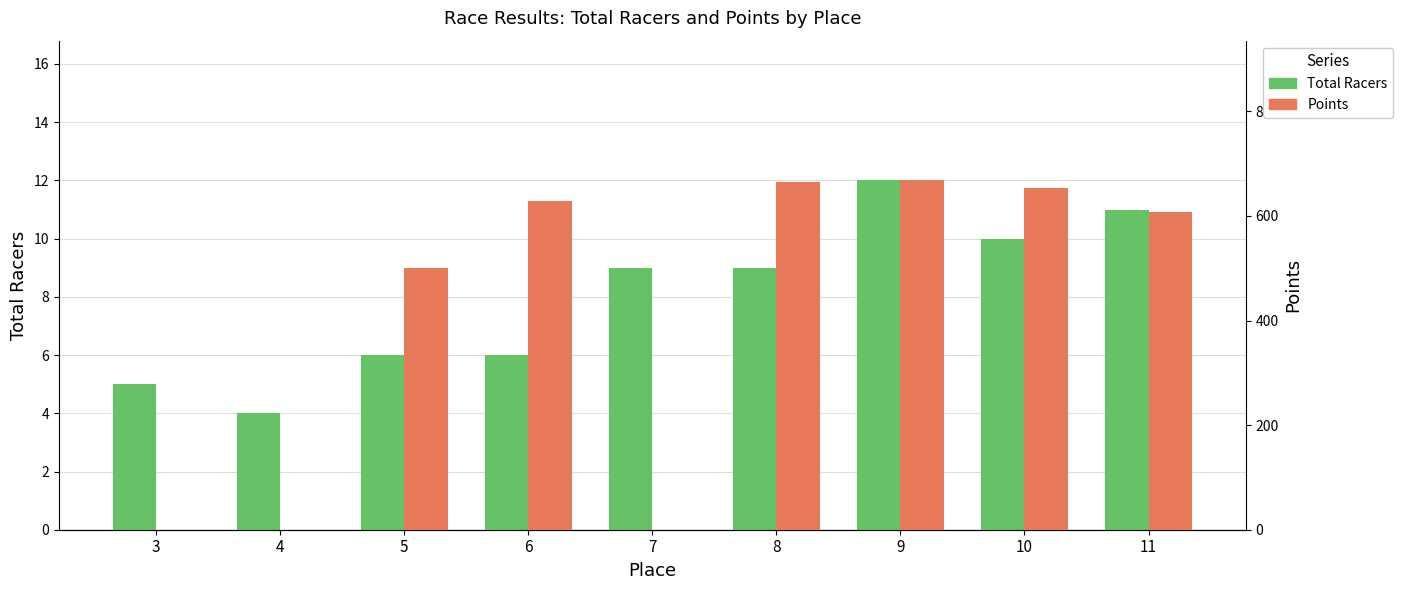

Reading left to right, transcribe all the data shown in this chart.

Total Racers: 3=5.0	4=4.0	5=6.0	6=6.0	7=9.0	8=9.0	9=12.0	10=10.0	11=11.0
Points: 3=0.0	4=0.0	5=500.0	6=628.4	7=0.0	8=664.9	9=667.9	10=653.4	11=607.4